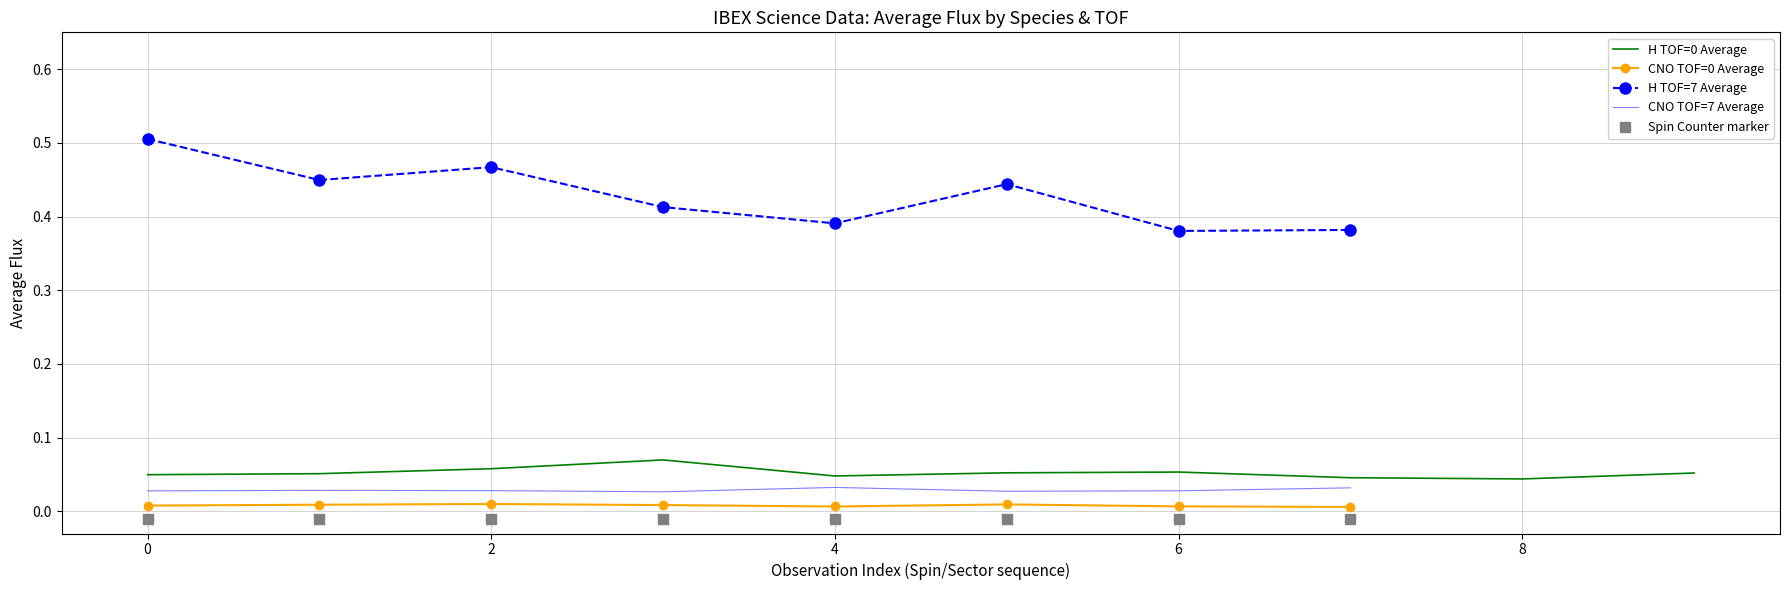

True or false: CNO TOF=0 Average and H TOF=7 Average cross at least once.

False